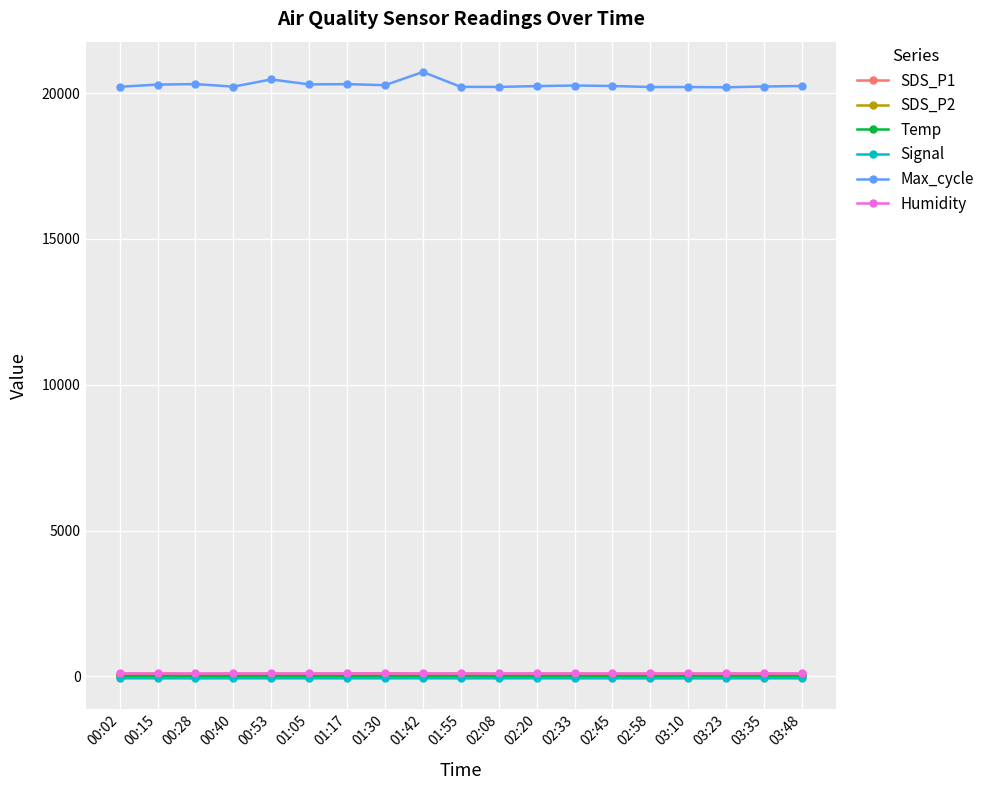

Where does the SDS_P2 series first go above 34?

00:02